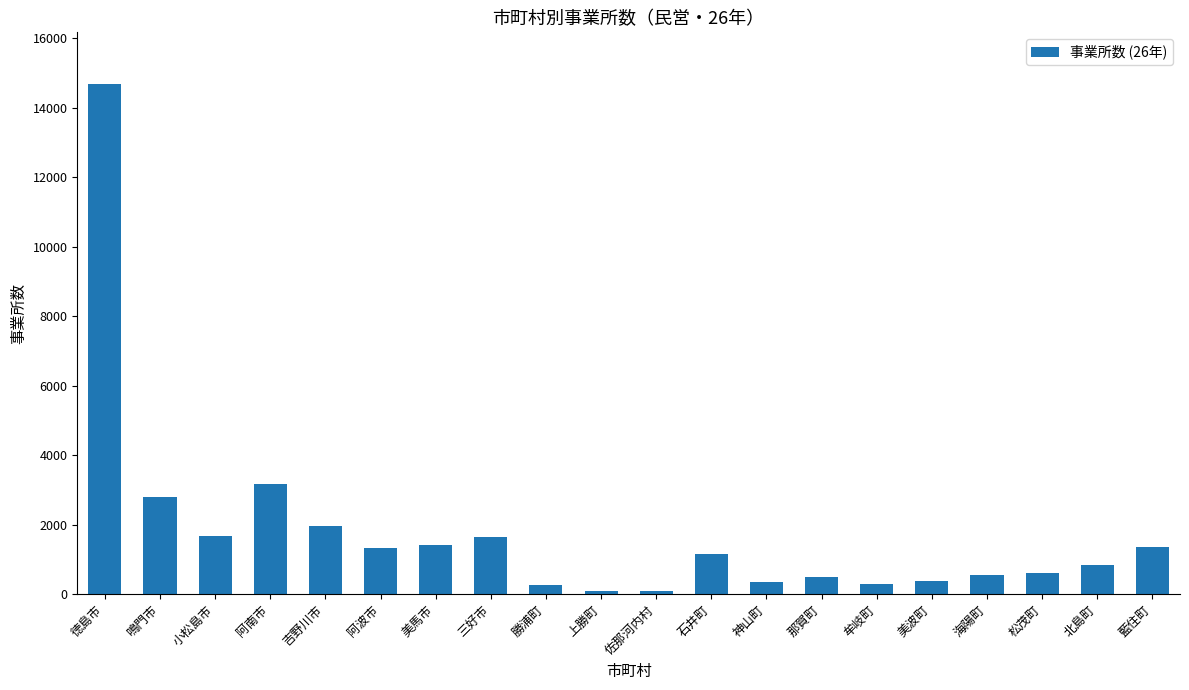

At which label does the data first exceed 1172?

徳島市